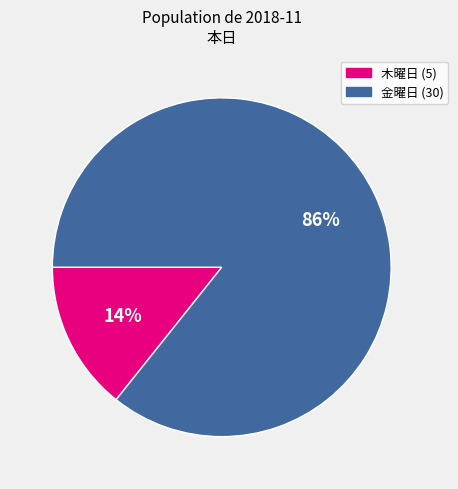

How many segments does this pie chart have?

2